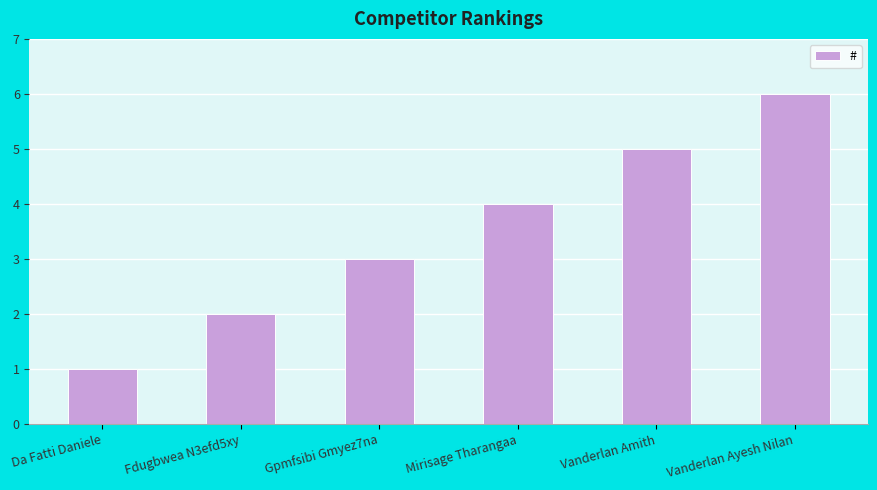

Rank the categories by value from highest to lowest.

Vanderlan Ayesh Nilan, Vanderlan Amith, Mirisage Tharangaa, Gpmfsibi Gmyez7na, Fdugbwea N3efd5xy, Da Fatti Daniele